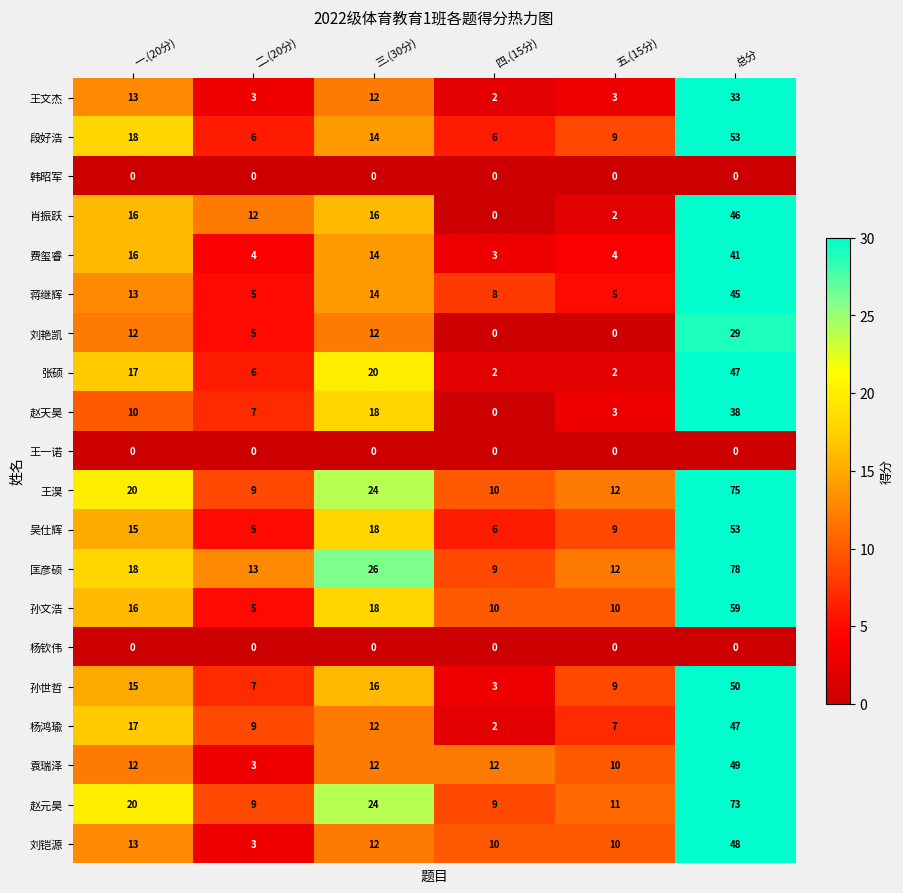

At how many categories does at least one series exceed 46?

1